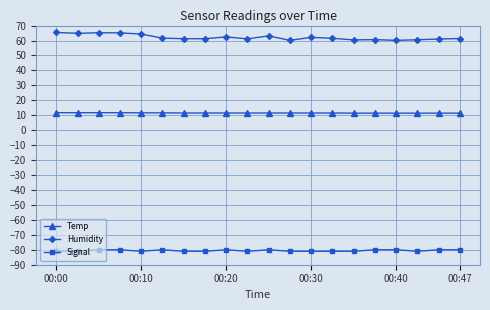

What is the maximum value for Signal?

-80.0